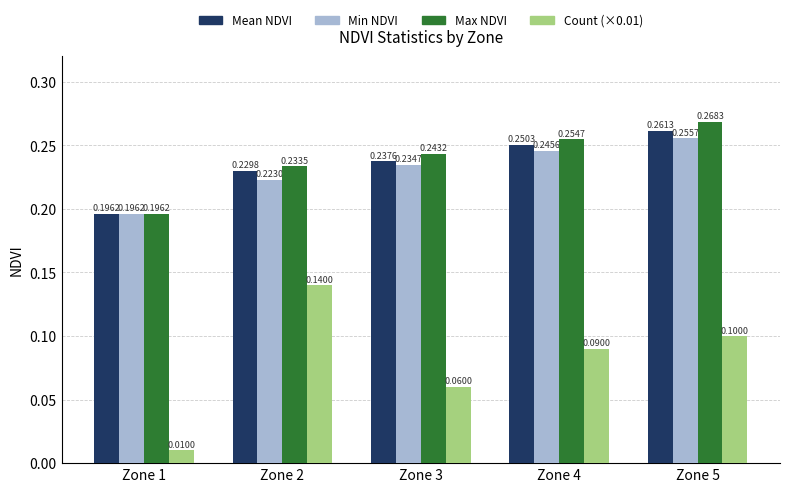

Is the value of Mean NDVI at Zone 5 greater than the value of Count (×0.01) at Zone 2?

Yes